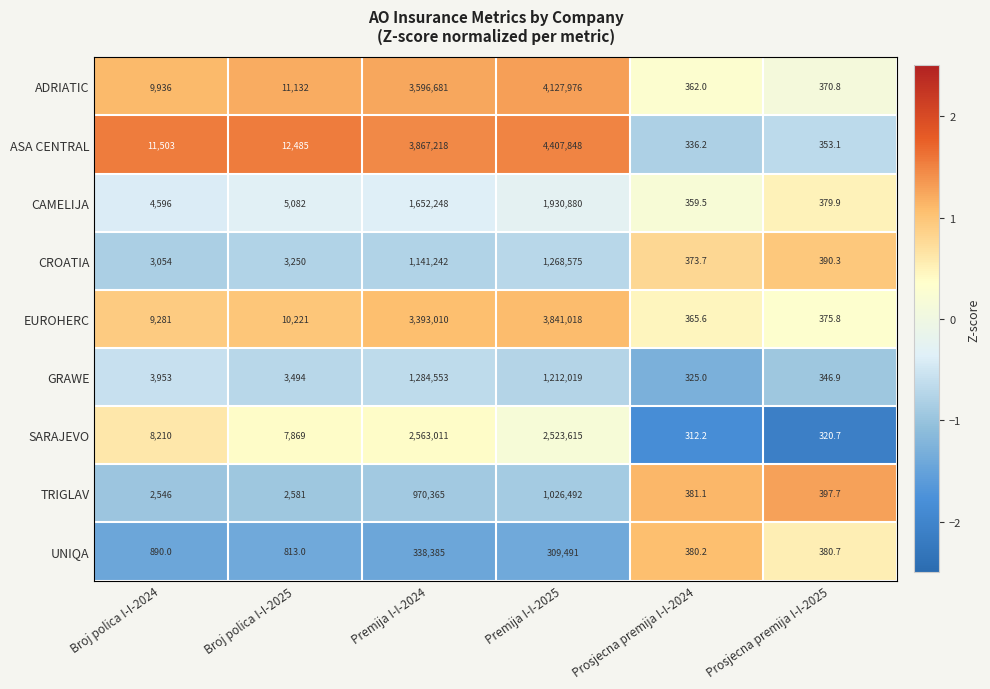

Read the CAMELIJA value at Broj polica I-I-2024.

4596.0